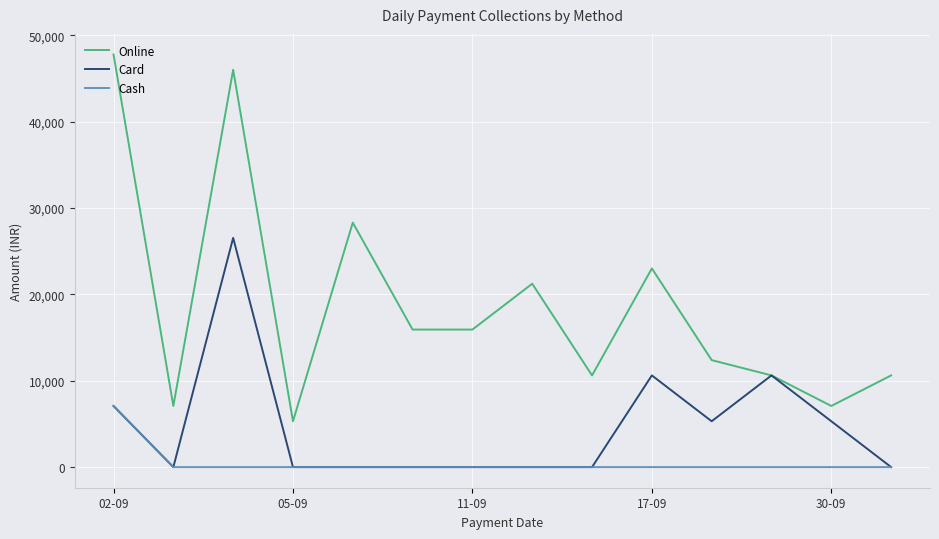

What is the highest value of the Card series?

26550